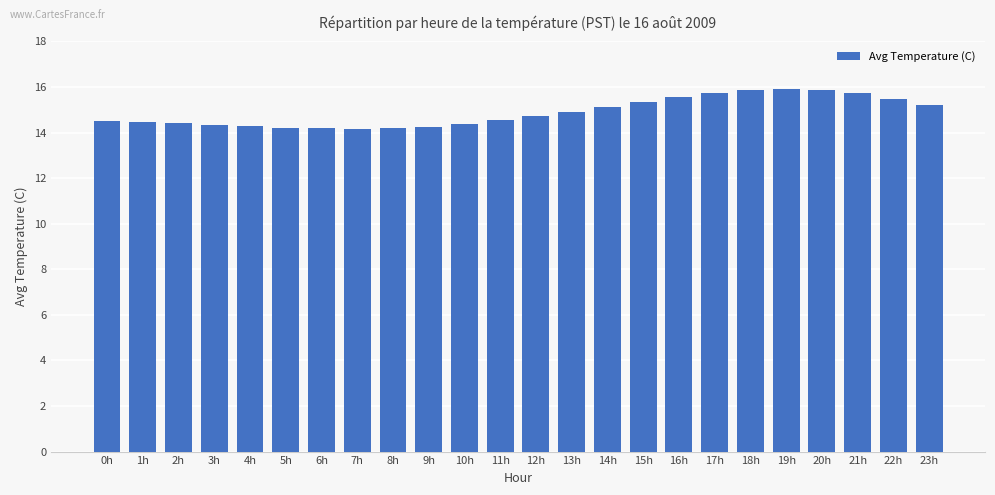

What is the label of the 1st bar from the right?

23h